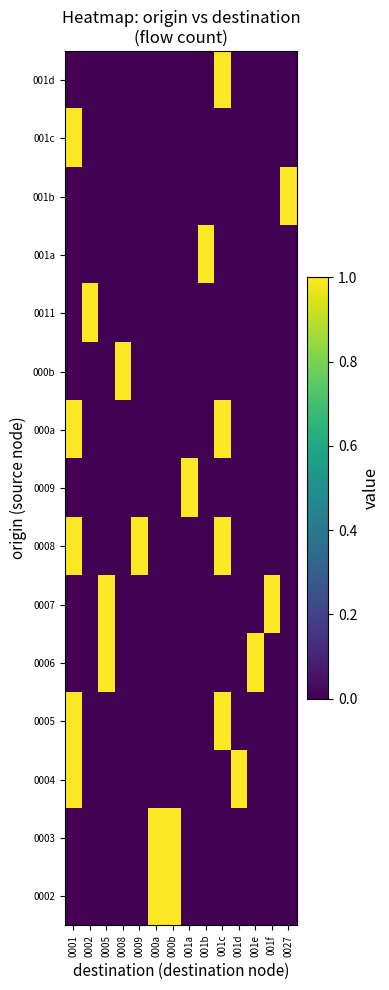

Count the number of data series in this chart.

15